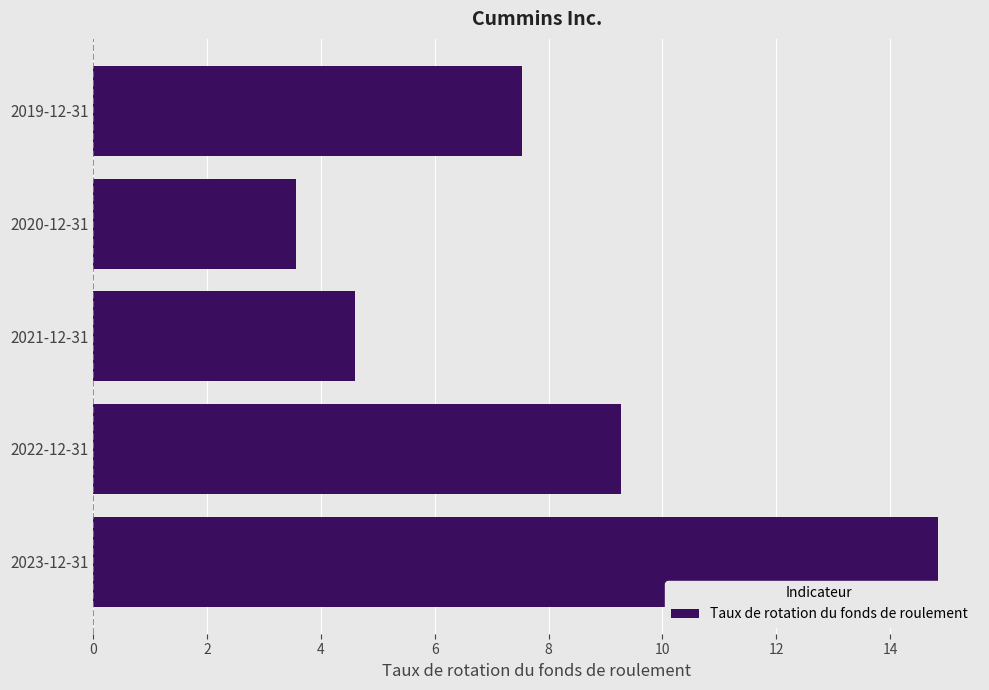

Rank the categories by value from lowest to highest.

2020-12-31, 2021-12-31, 2019-12-31, 2022-12-31, 2023-12-31